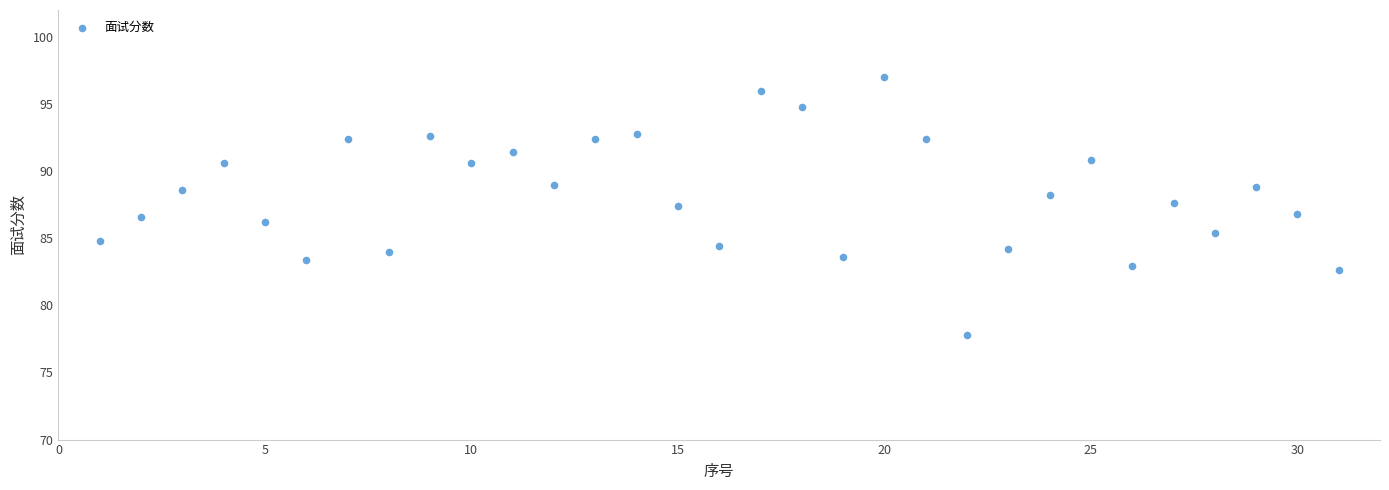

What is the range of Y values (max minus min)?

19.2